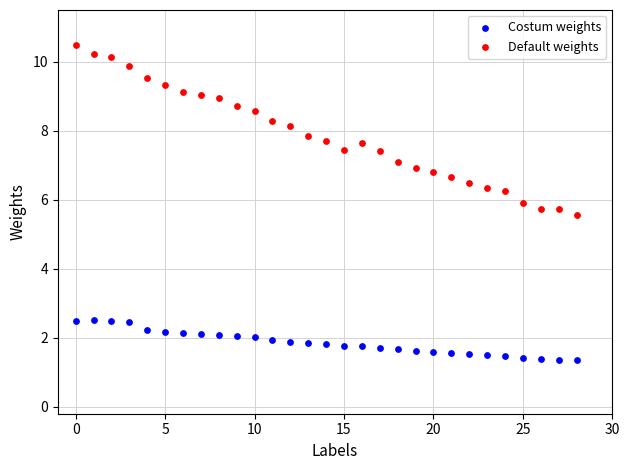

Which series contains the highest Y value?

Default weights